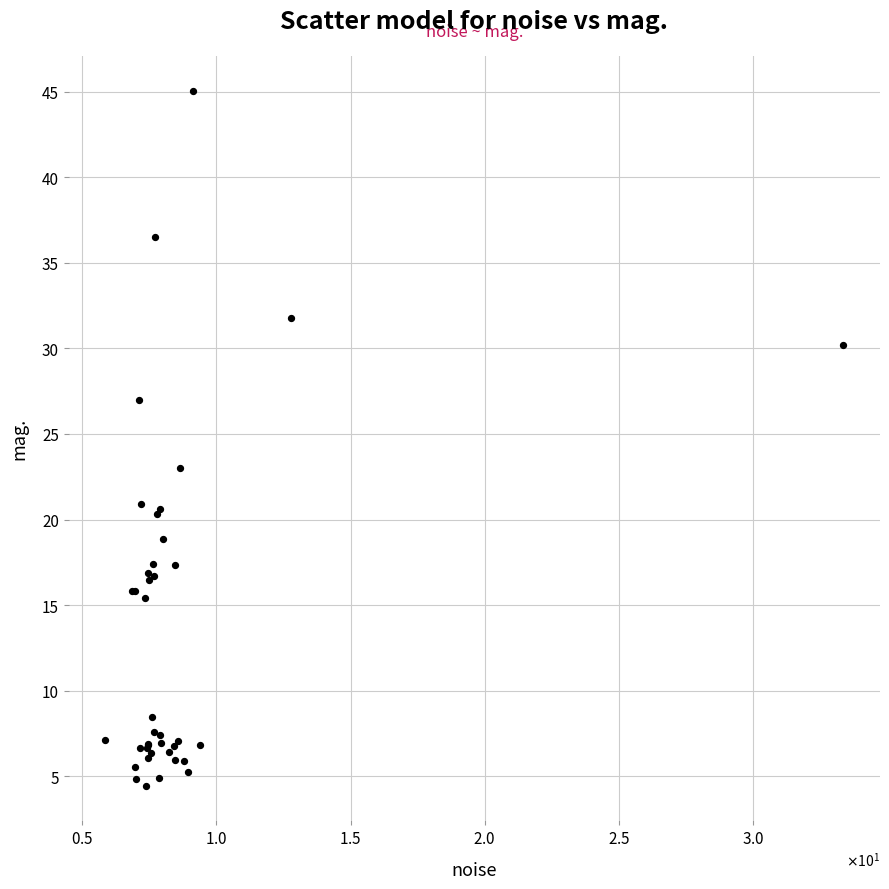

What Y value in the scatter plot is closest to 24?

23.0